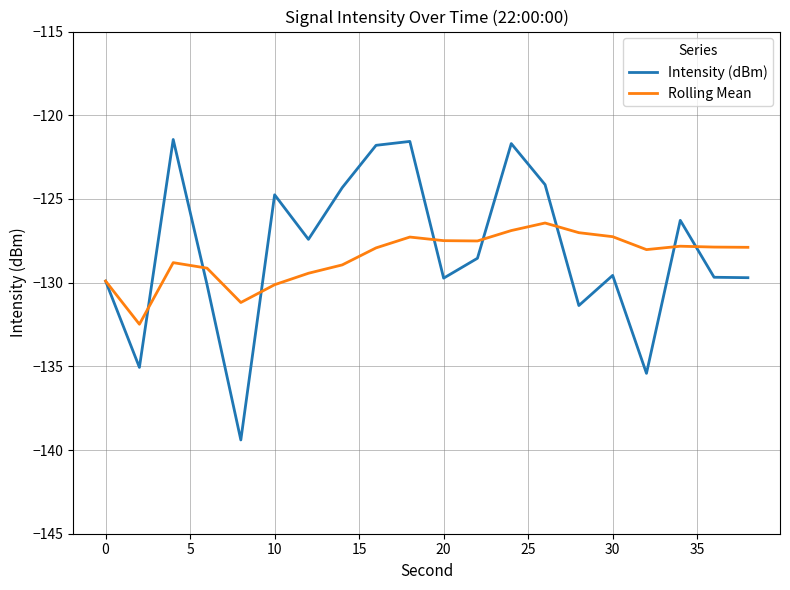

List the series in order of their peak value, lowest first.

Rolling Mean, Intensity (dBm)